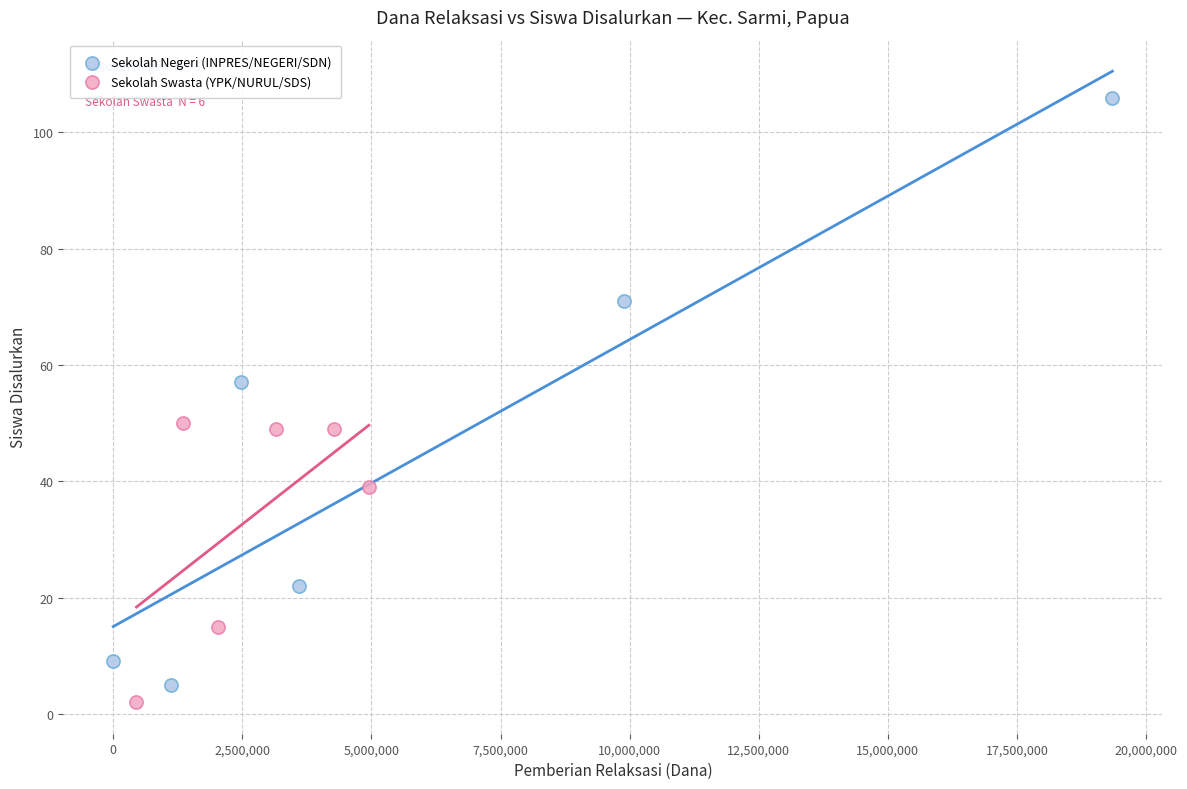

Which series reaches the maximum Y coordinate?

Sekolah Negeri (INPRES/NEGERI/SDN)